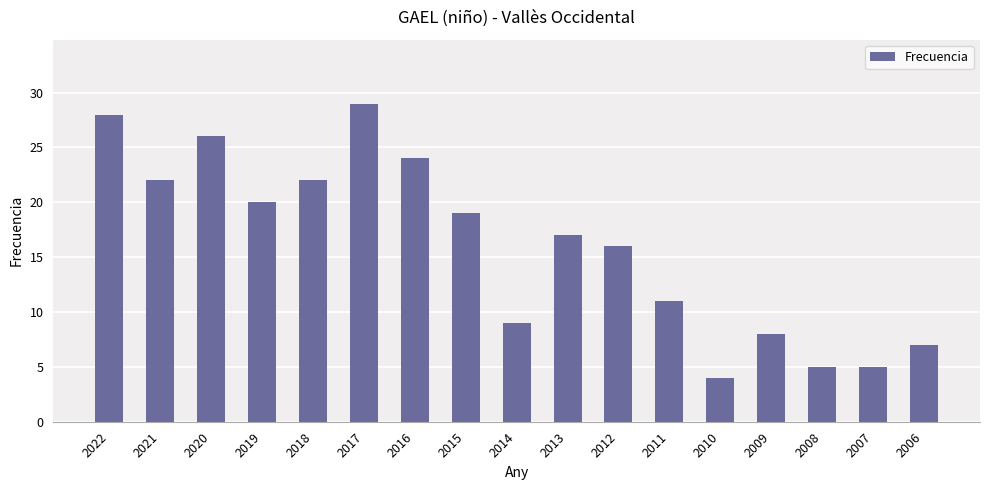

Which label corresponds to the smallest value in the chart?

2010